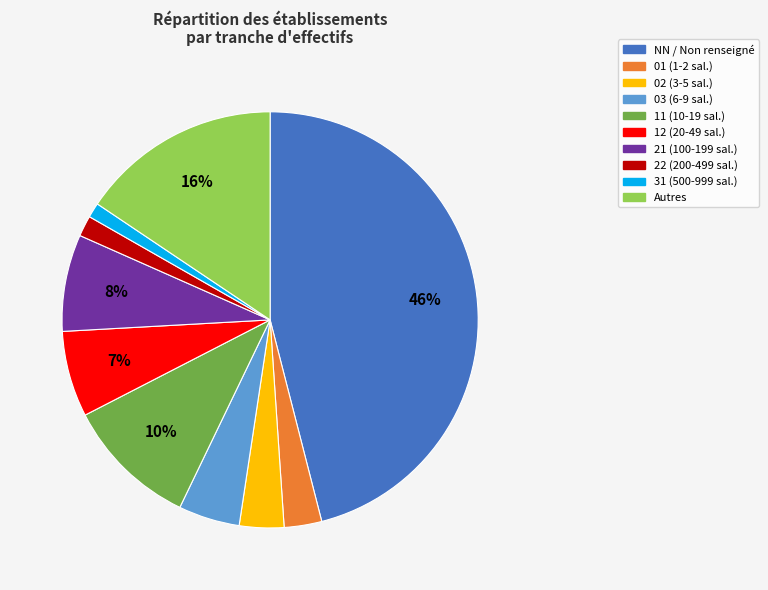

Does any single category account for the majority?

No